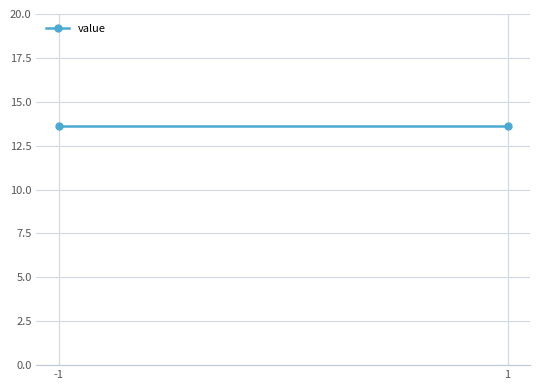

Between 1 and 3, which series saw the biggest shift?

value